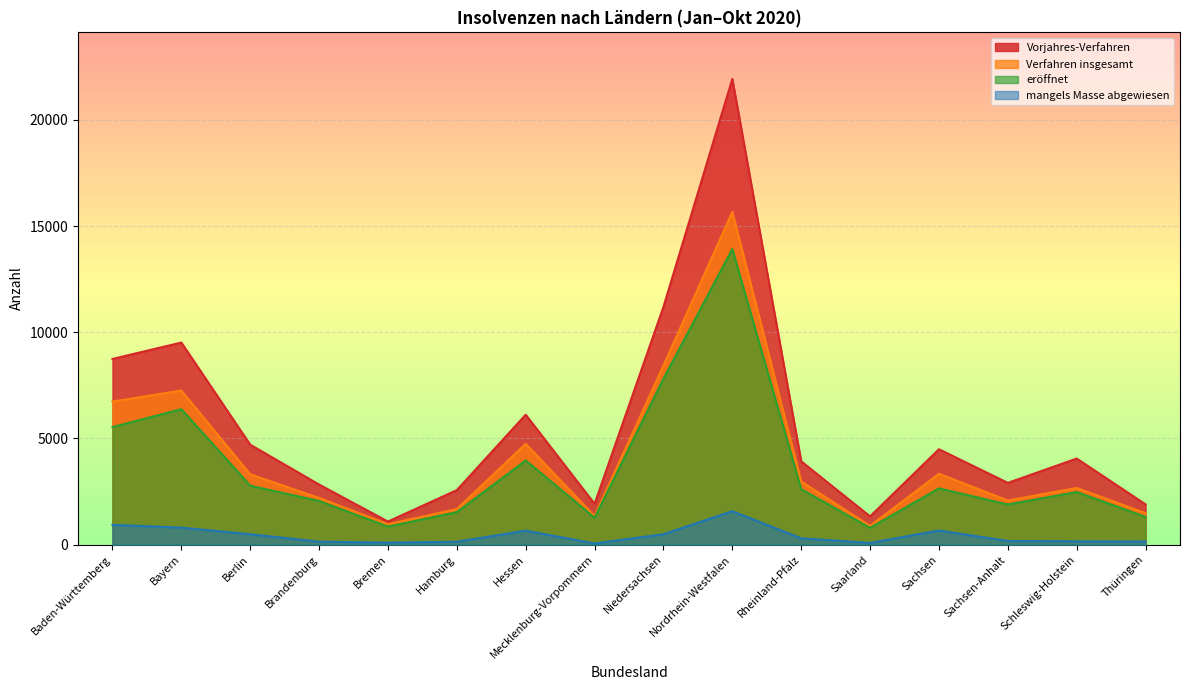

At how many categories does at least one series exceed 14143?

1